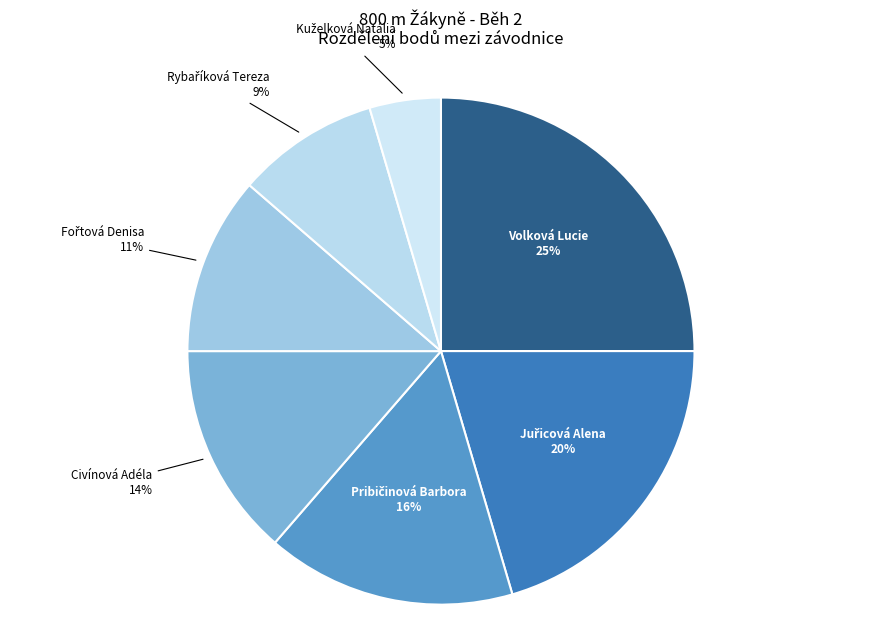

True or false: Volková Lucie accounts for 17% of the total.

False